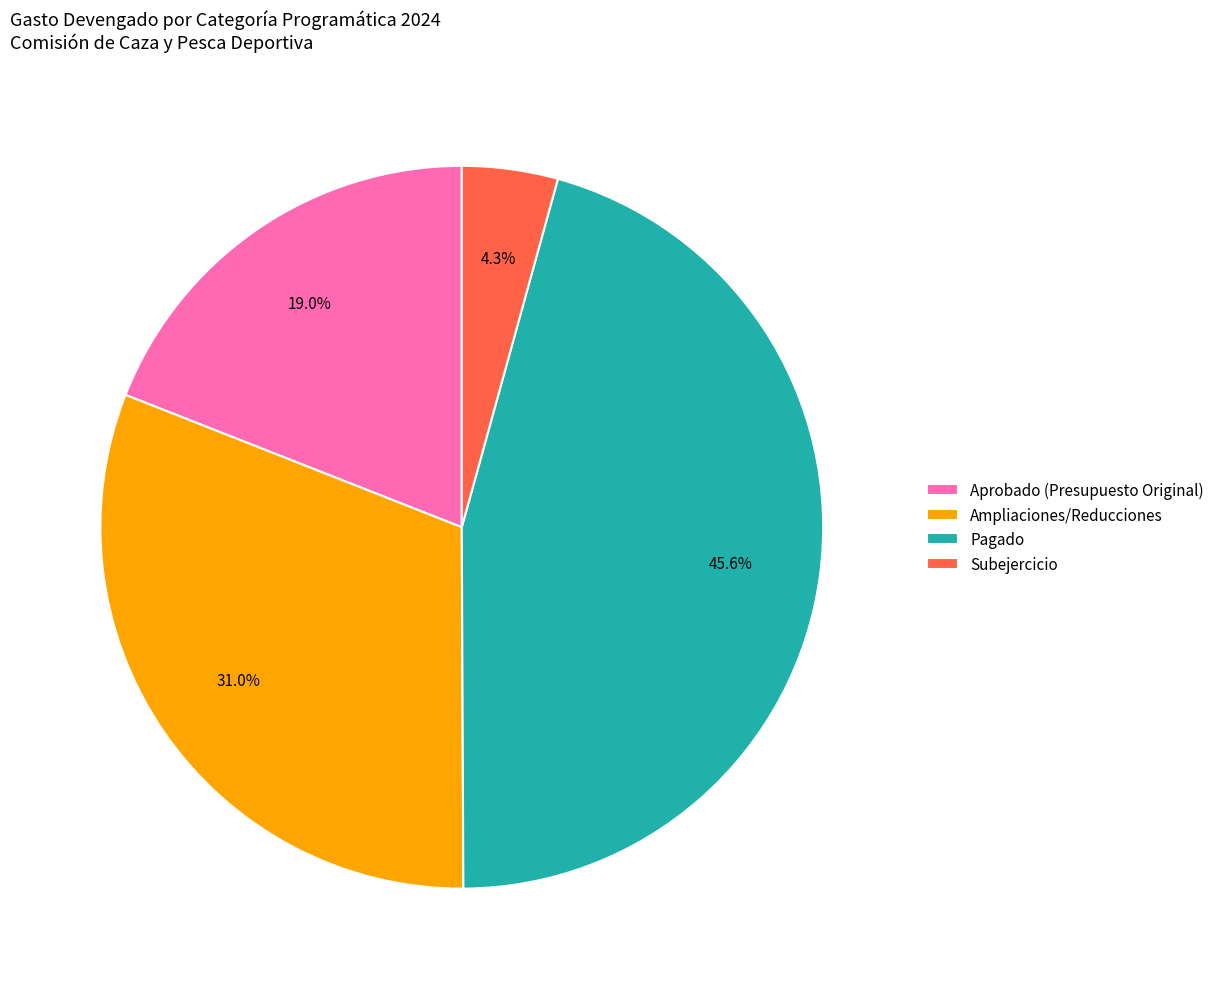

Which slice is the smallest?

Subejercicio